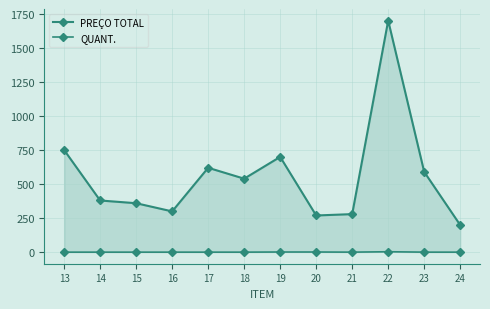

Which has a higher value, 19 or 22?

22